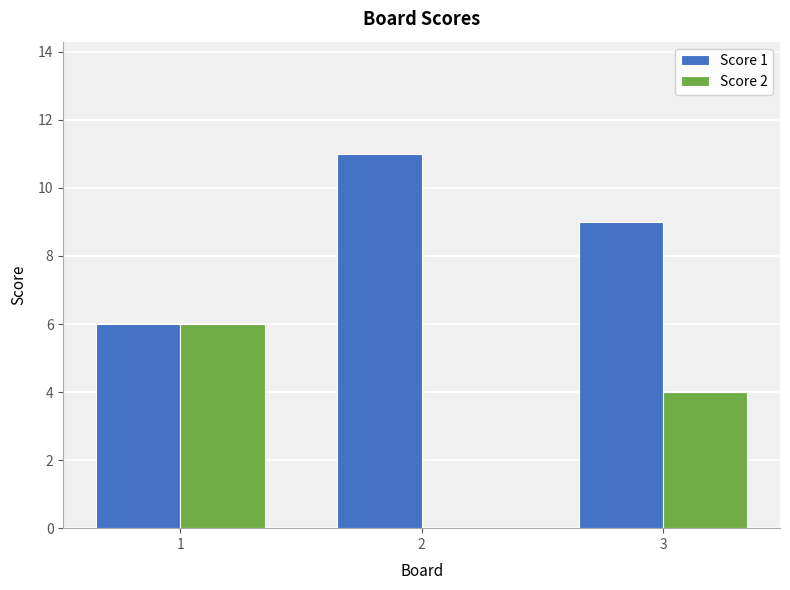

Which series changed the most between 2 and 3?

Score 2